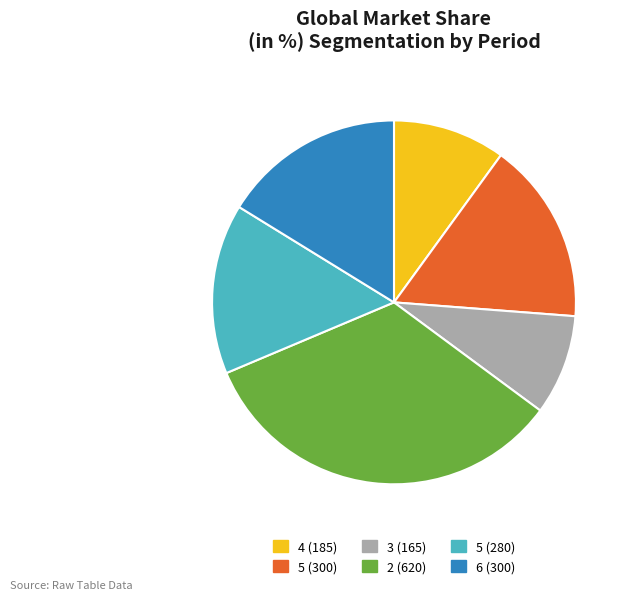

Is there a majority slice in this chart?

No